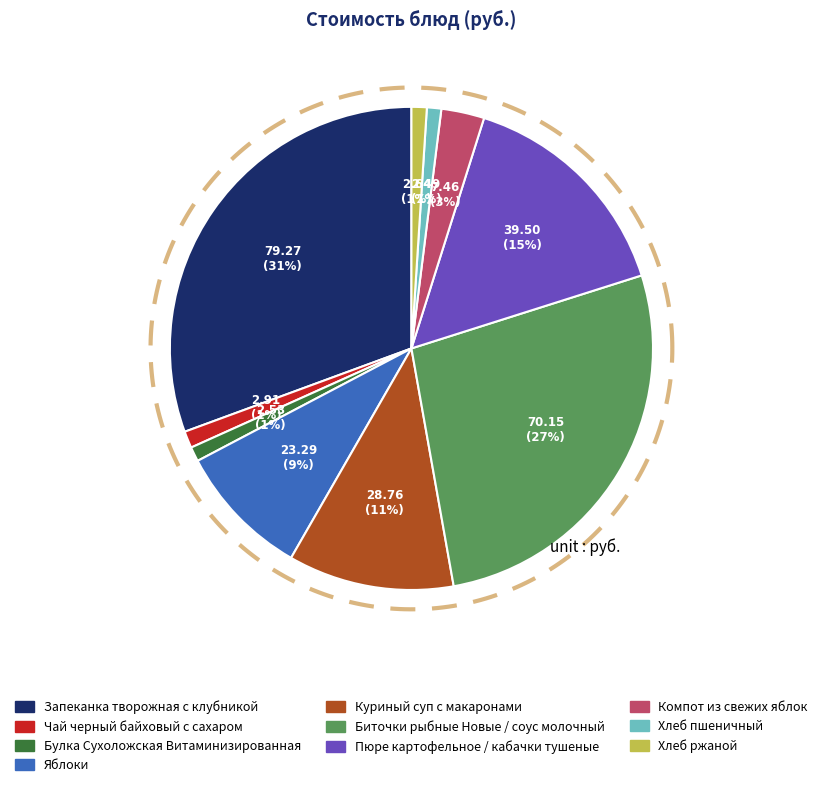

Is there a majority slice in this chart?

No